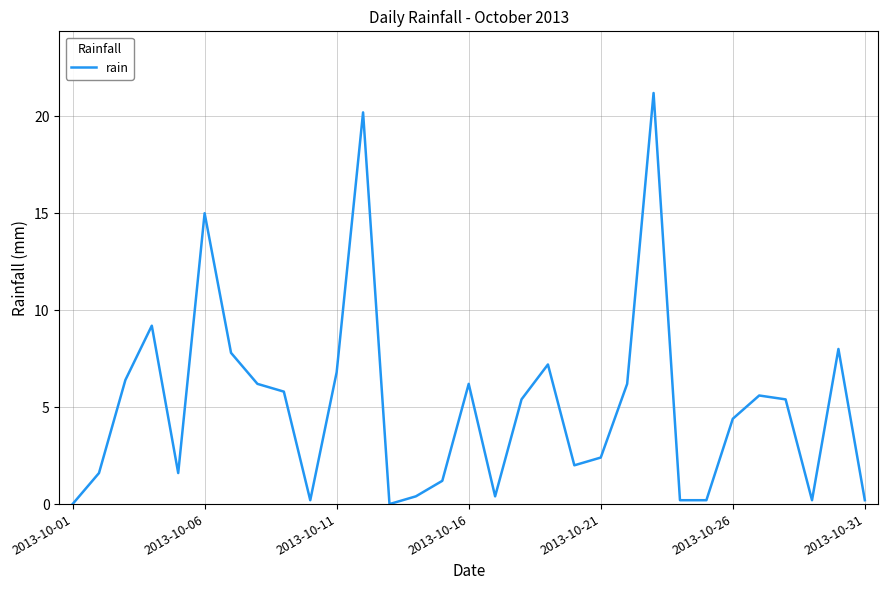

What is the difference between the maximum and minimum values?

21.2